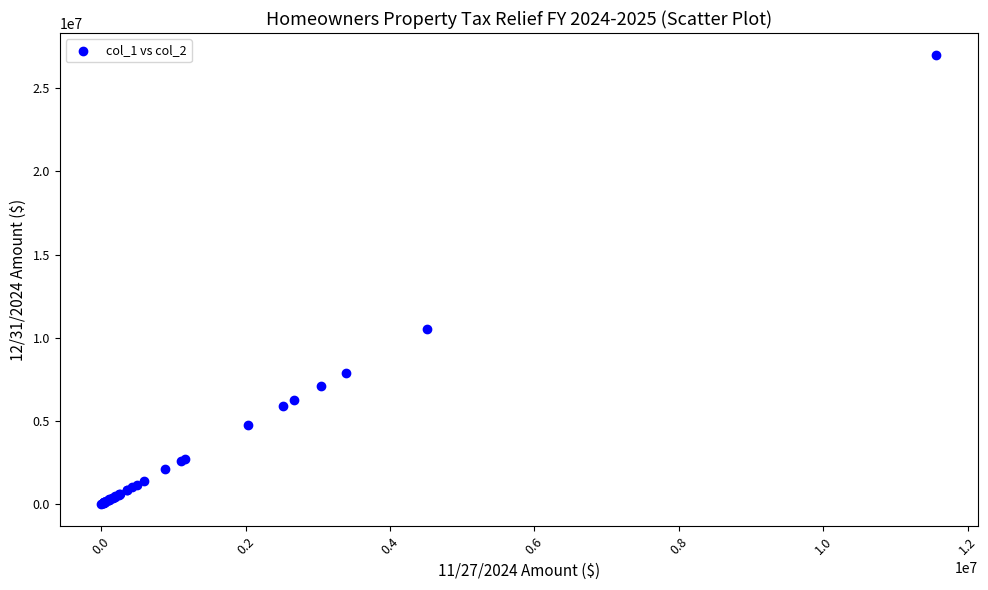

What Y value in the scatter plot is closest to 13489814?

10537901.3